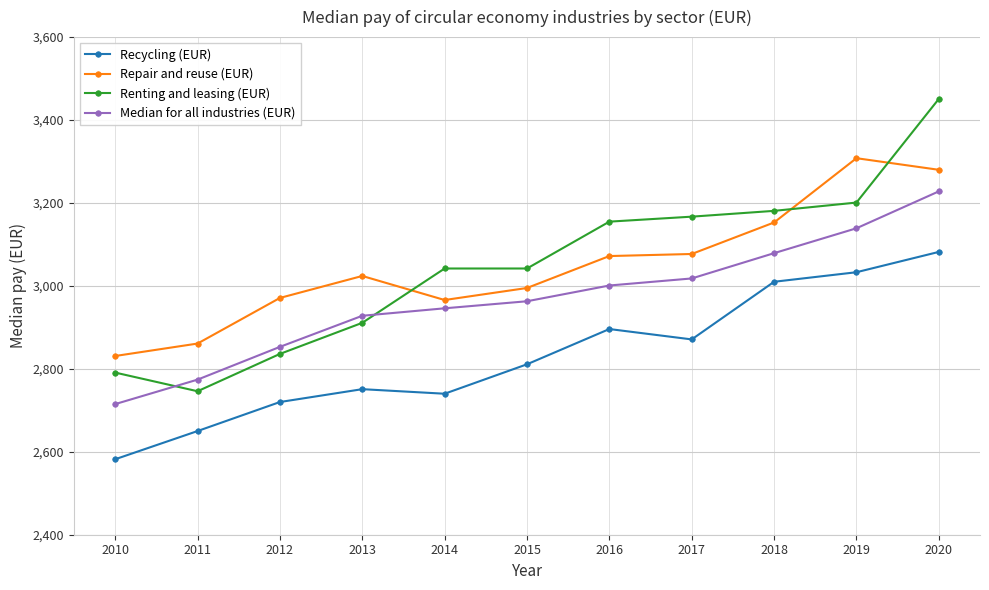

How many data points in Repair and reuse (EUR) are less than 3024?

5